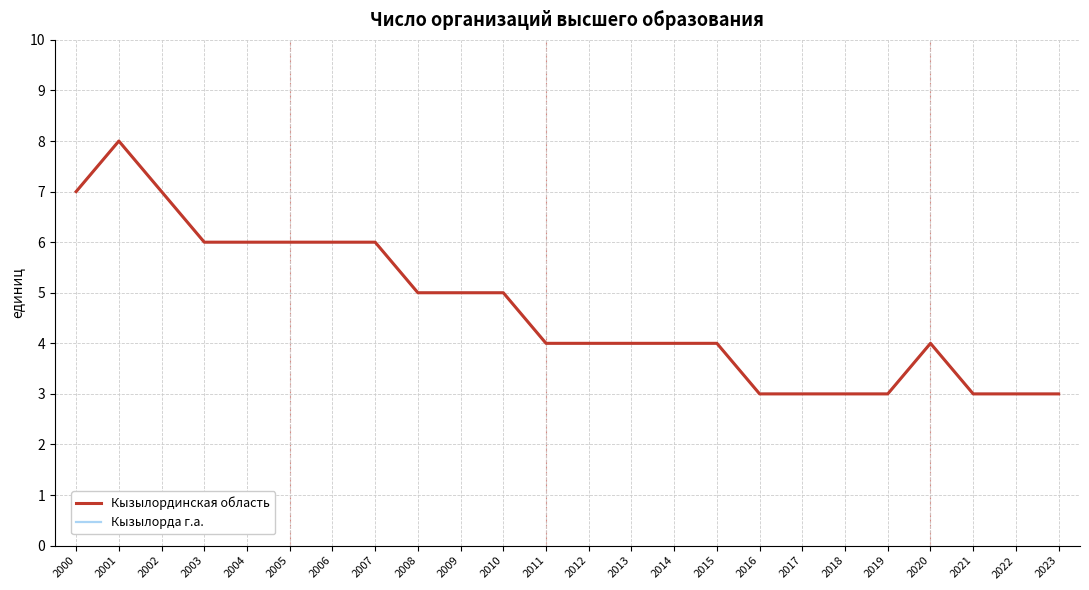

Does the chart display data point markers on the line(s)?

No